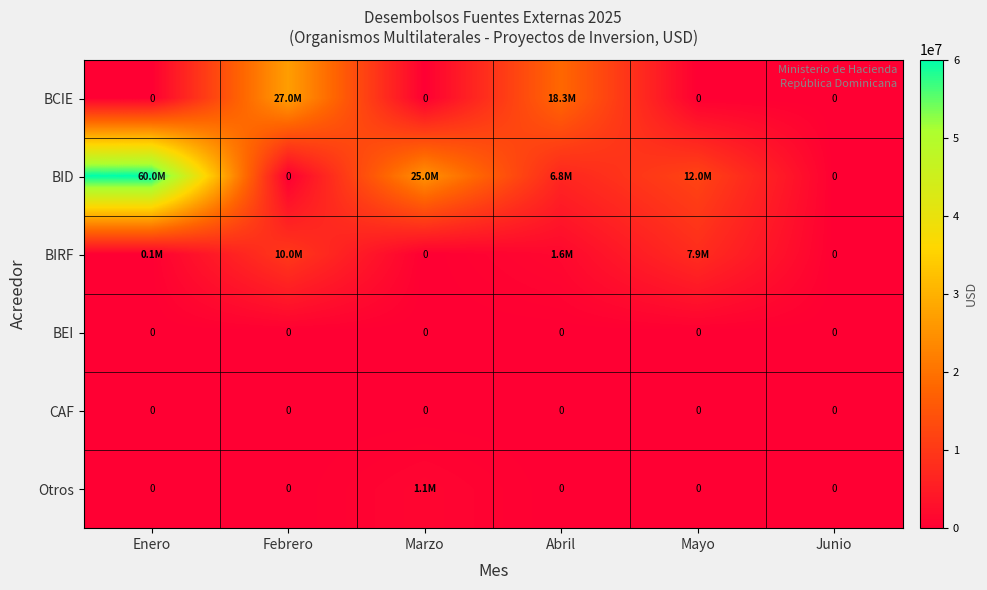

What is the total value across all series at Febrero?

37000000.0